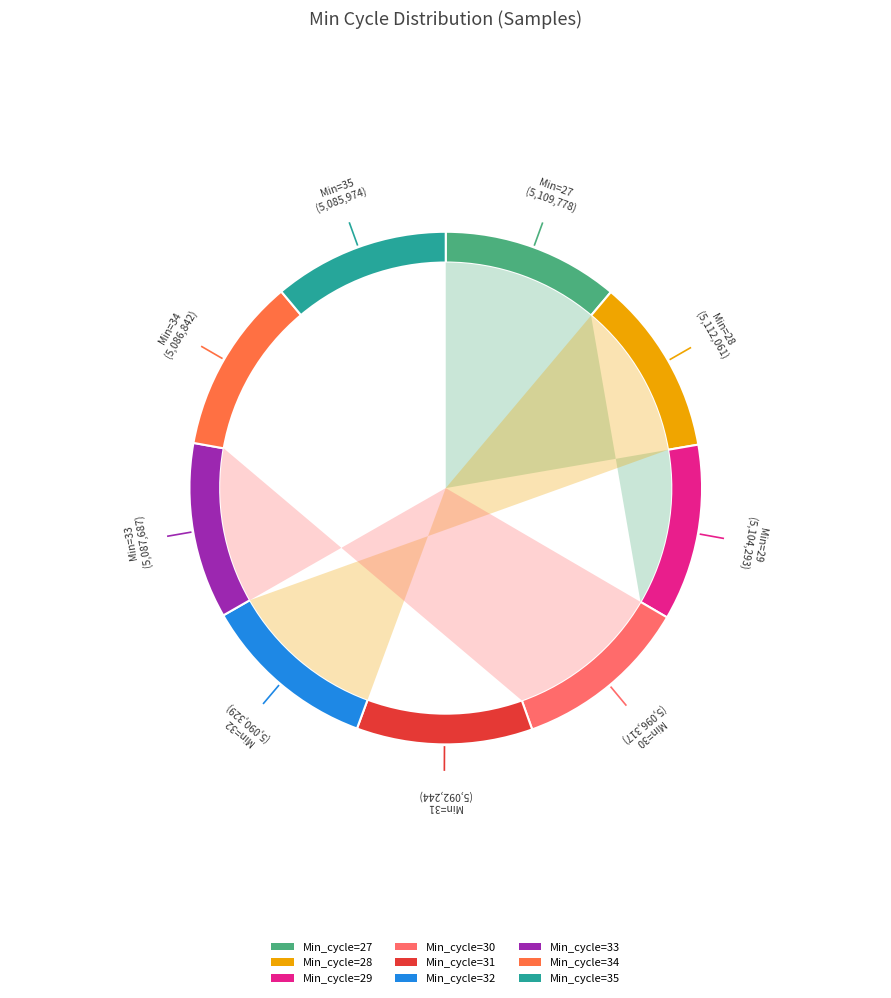

What is the ratio of the value at 29 to the value at 32?

1.0